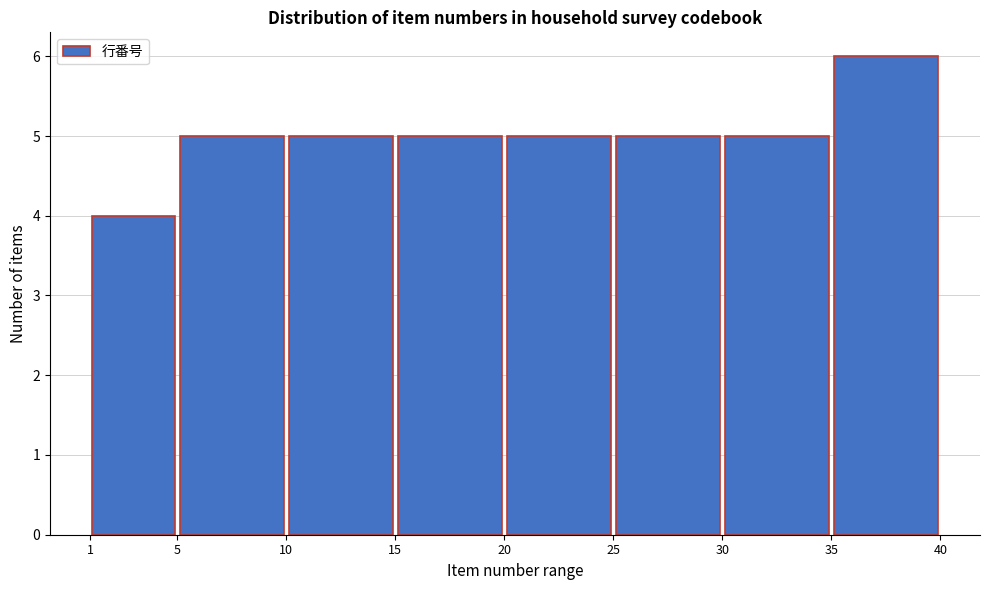

Reading left to right, transcribe this chart: for each bar, give the range it covers on the x-axis and its height. The values are not printed on the chart, so give them approximately, as read against the axis.

1 to 5: 4
5 to 10: 5
10 to 15: 5
15 to 20: 5
20 to 25: 5
25 to 30: 5
30 to 35: 5
35 to 40: 6